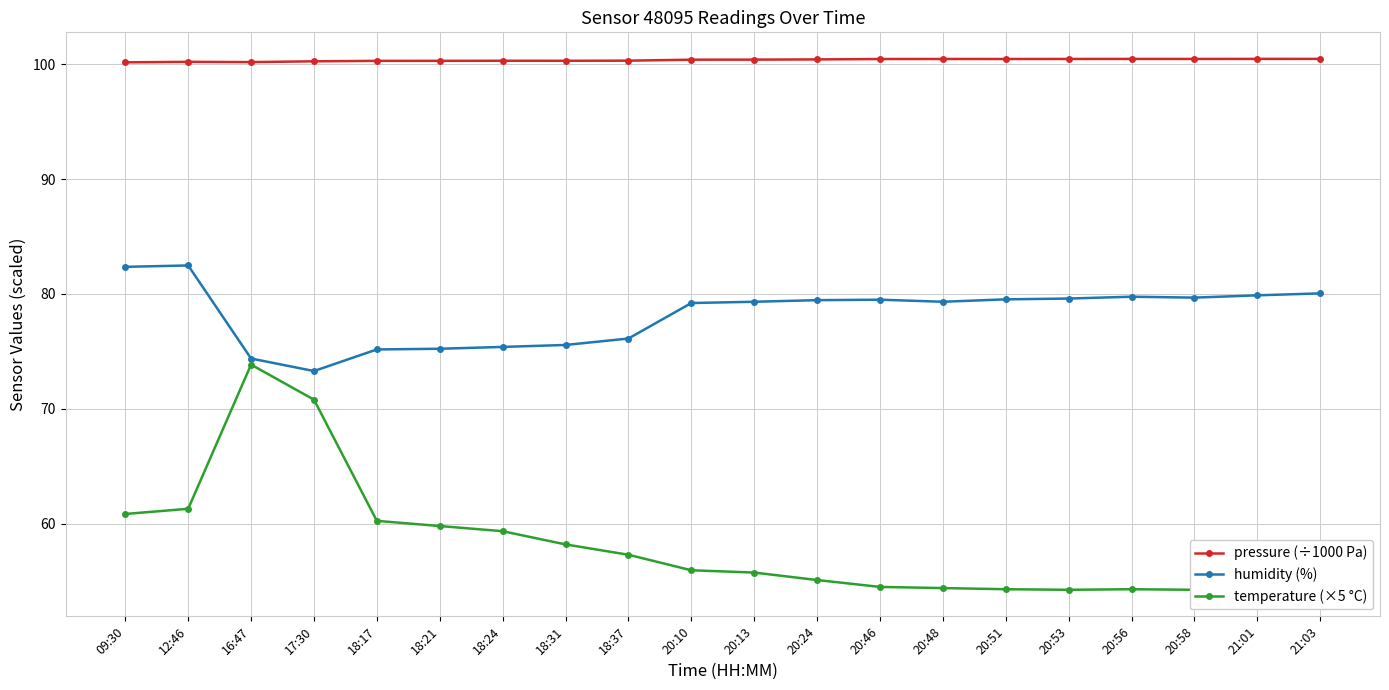

List the series in order of their overall mean, lowest first.

temperature (×5 °C), humidity (%), pressure (÷1000 Pa)